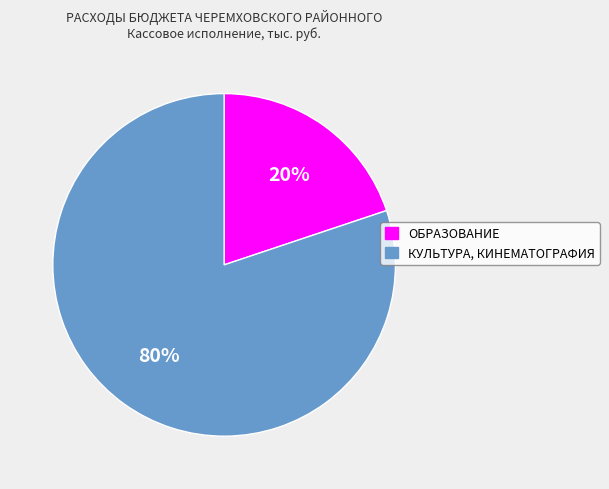

How many segments does this pie chart have?

2